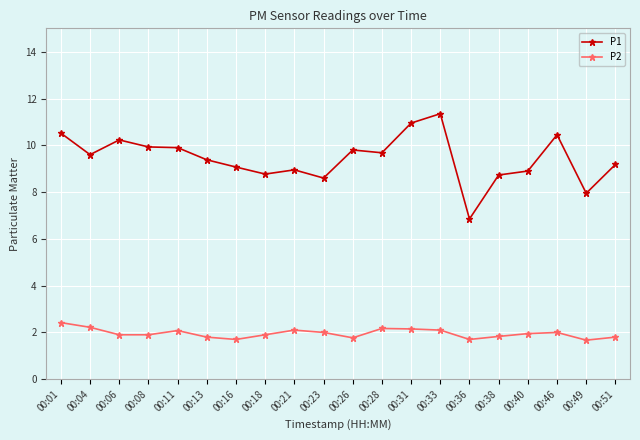

Read the P2 value at 00:38.

1.8